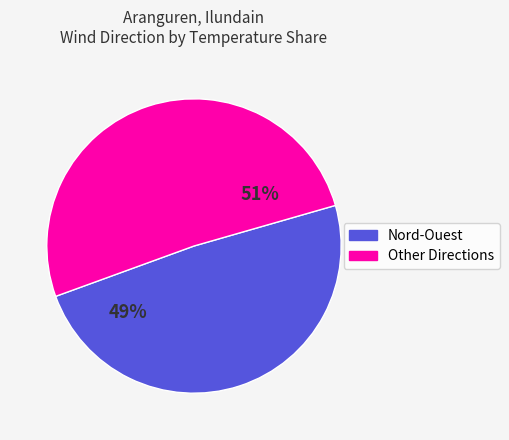

To the nearest percent, what is the difference between the largest and smallest slice percentages?

2%